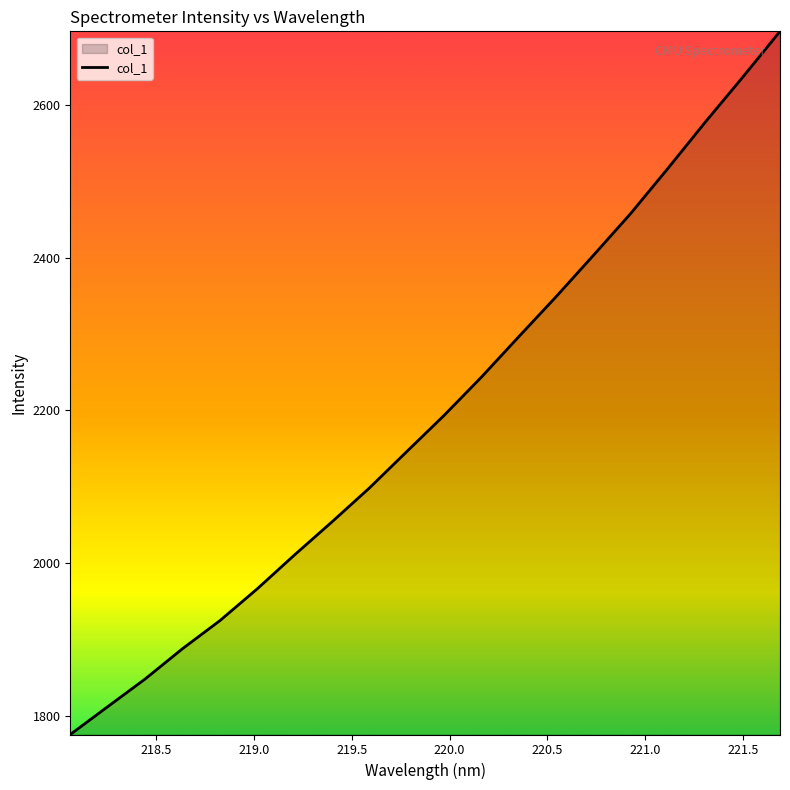

What is the greatest value displayed?

2696.7